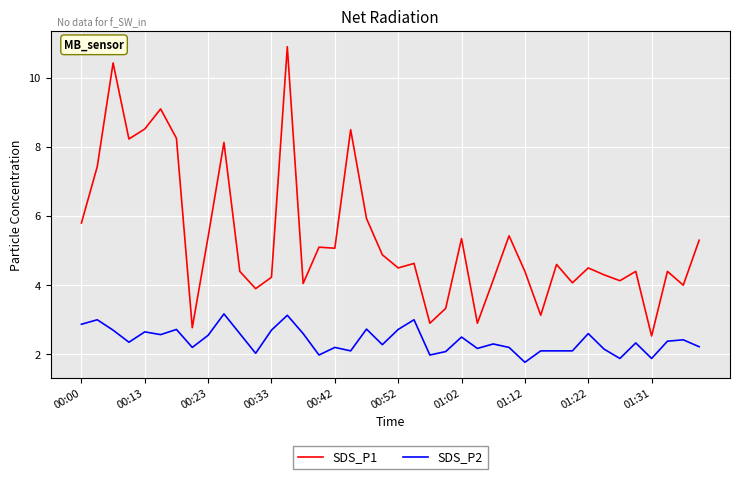

What is the lowest value of the SDS_P2 series?

1.8